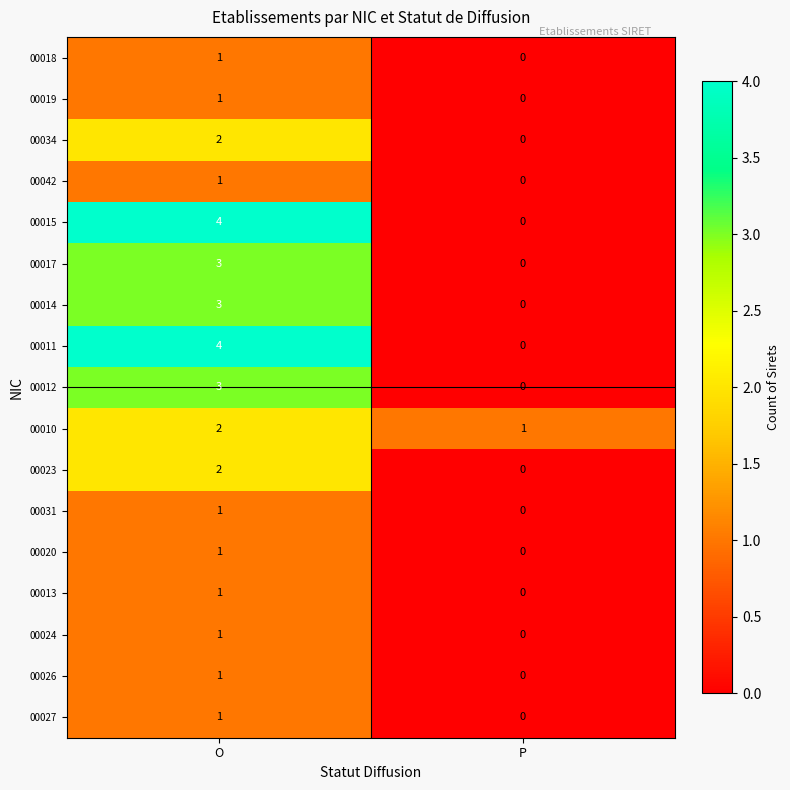

What is the difference between the highest and lowest values at O?

3